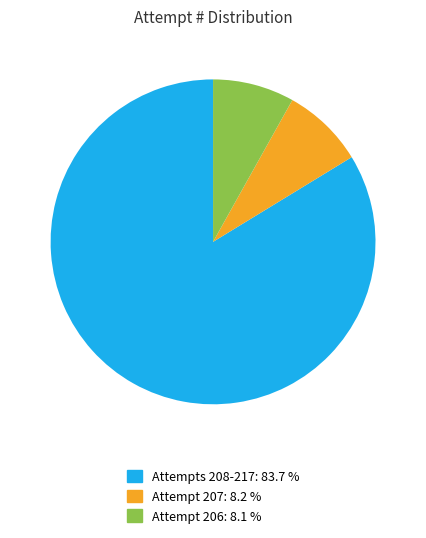

Is there any slice that represents more than half of the pie?

Yes